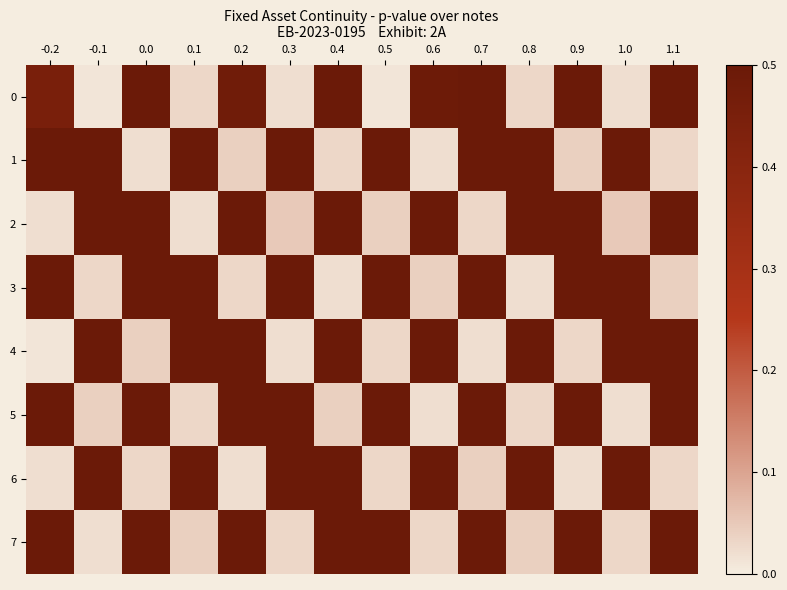

Which series has the largest total across all categories?

row_2